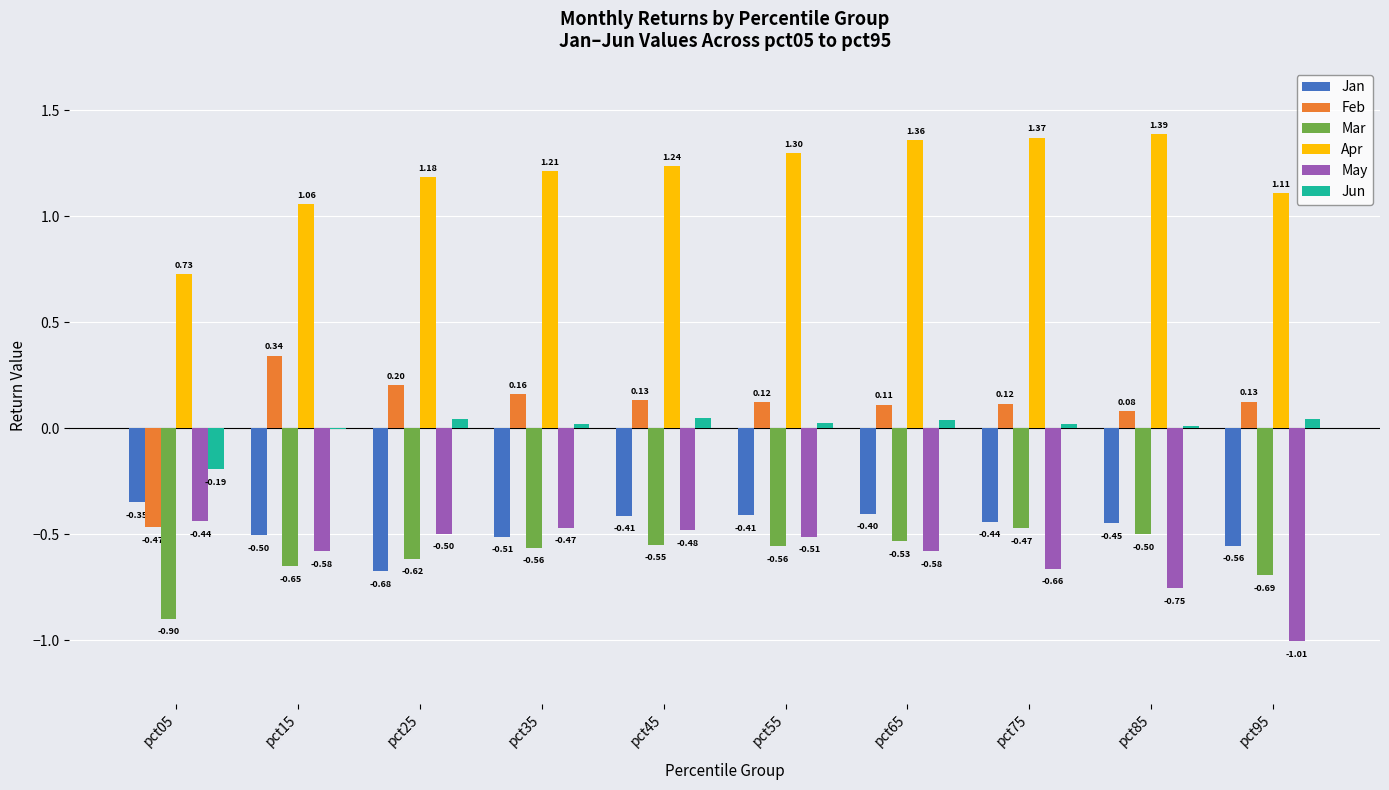

Which series has the largest total across all categories?

Apr